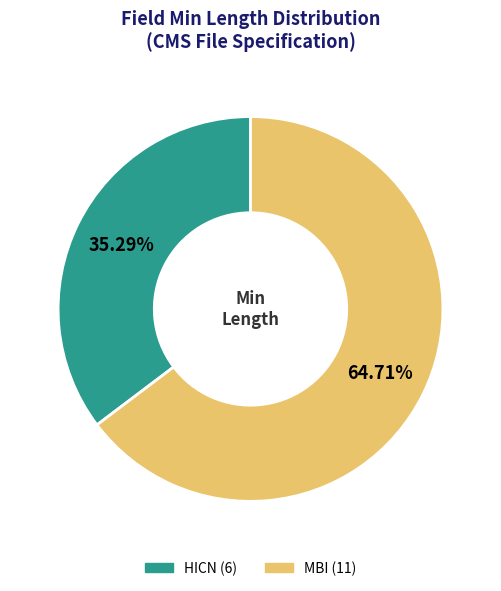

Rank the categories by value from lowest to highest.

HICN, MBI